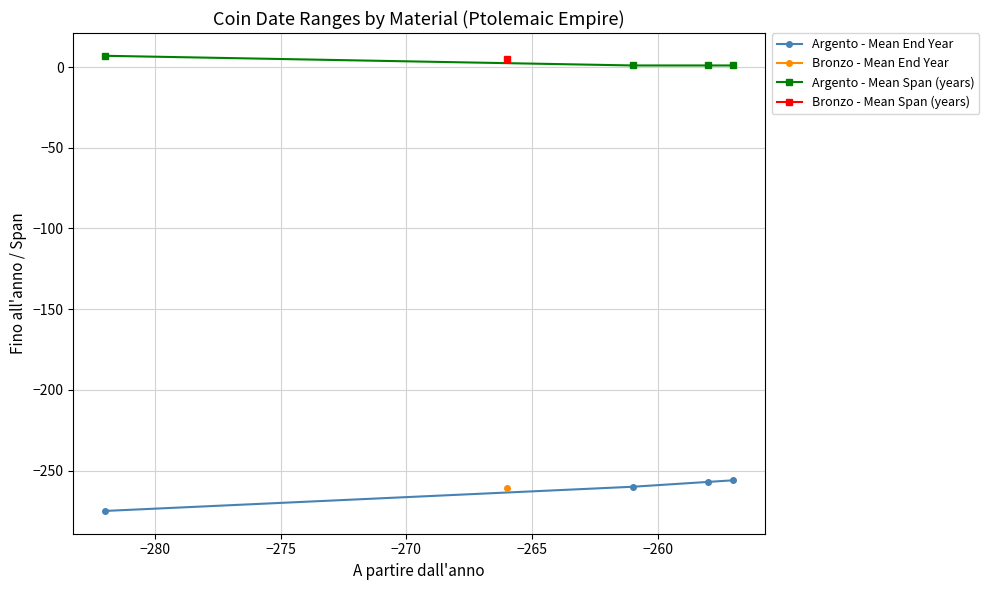

True or false: Argento - Mean Span (years) has more than 1 points higher than both neighbors.

False